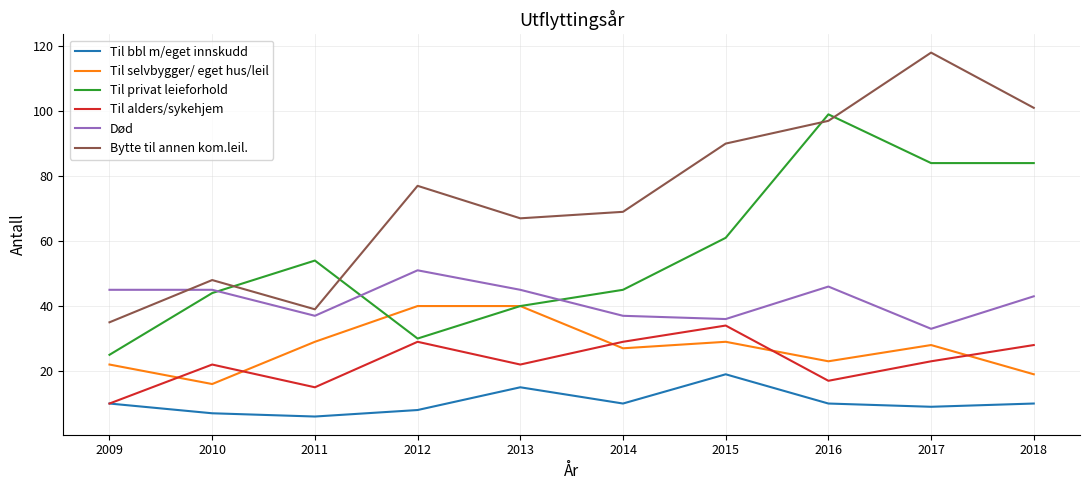

Reading left to right, transcribe all the data shown in this chart.

Til bbl m/eget innskudd: 10	7	6	8	15	10	19	10	9	10
Til selvbygger/ eget hus/leil: 22	16	29	40	40	27	29	23	28	19
Til privat leieforhold: 25	44	54	30	40	45	61	99	84	84
Til alders/sykehjem: 10	22	15	29	22	29	34	17	23	28
Død: 45	45	37	51	45	37	36	46	33	43
Bytte til annen kom.leil.: 35	48	39	77	67	69	90	97	118	101